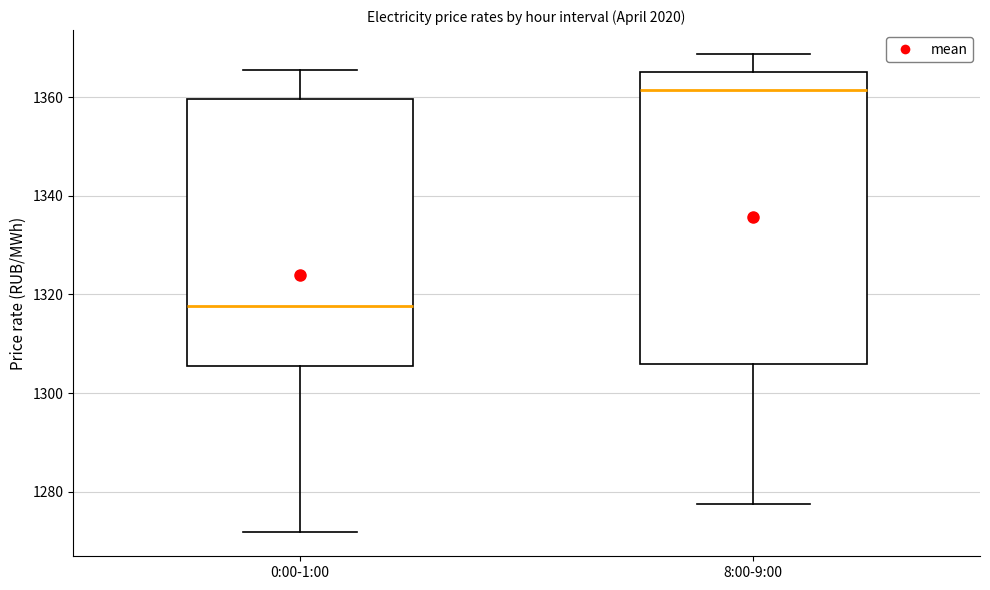

Reading left to right, transcribe this box plot: for each box, give where its median line is, the range the box spans, and where its two whiskers end, as read against the y-axis. The values are not printed on the chart, so give them approximately, as read against the axis.

0:00-1:00: median 1318, box 1306 to 1360, whiskers 1272 to 1366
8:00-9:00: median 1362, box 1306 to 1366, whiskers 1278 to 1368